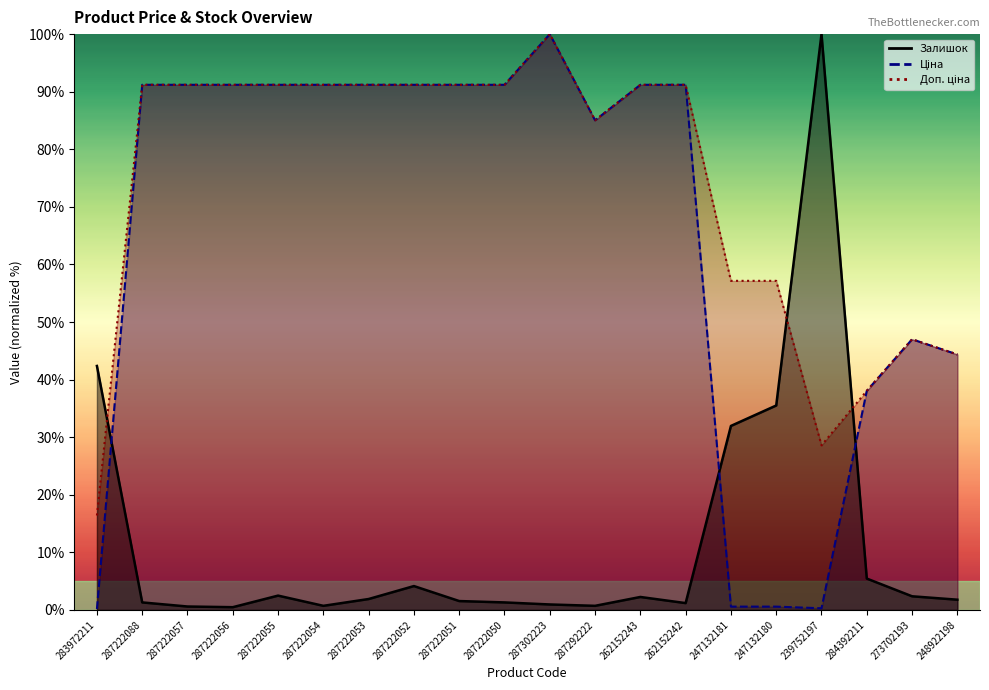

What is the greatest value displayed?

100.0